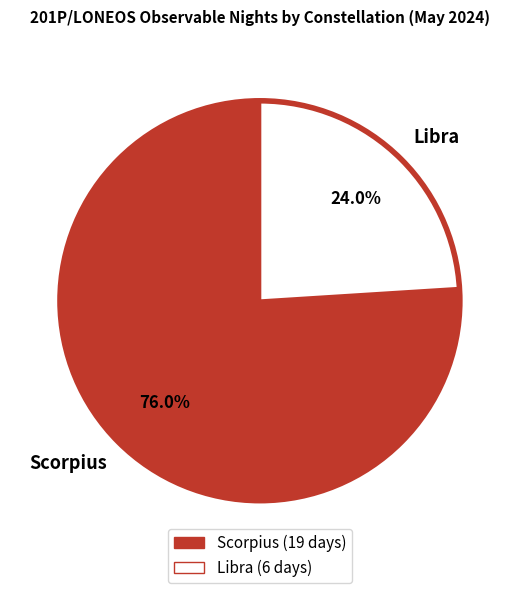

Is Libra the majority of the pie?

No